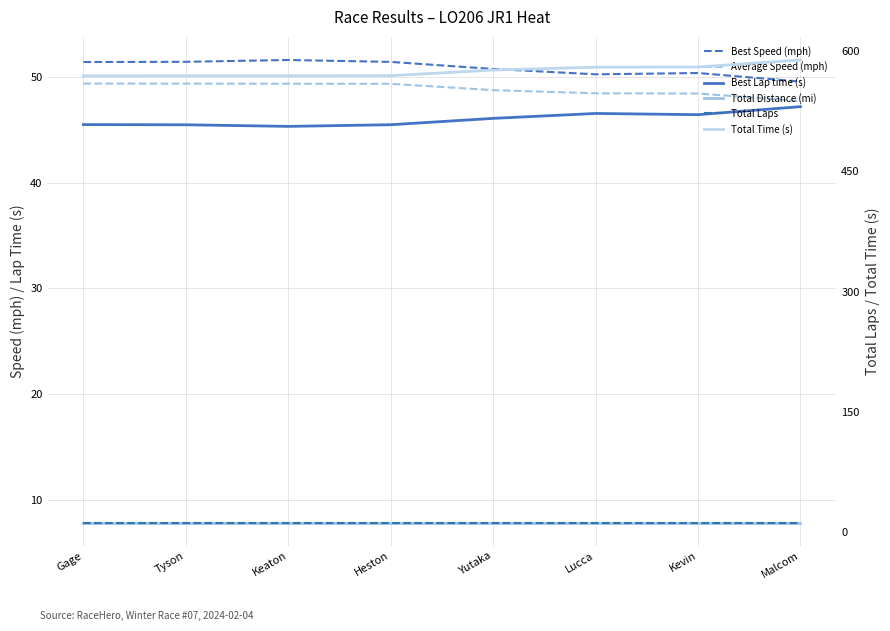

True or false: Total Laps and Best Lap time (s) intersect in this chart.

False